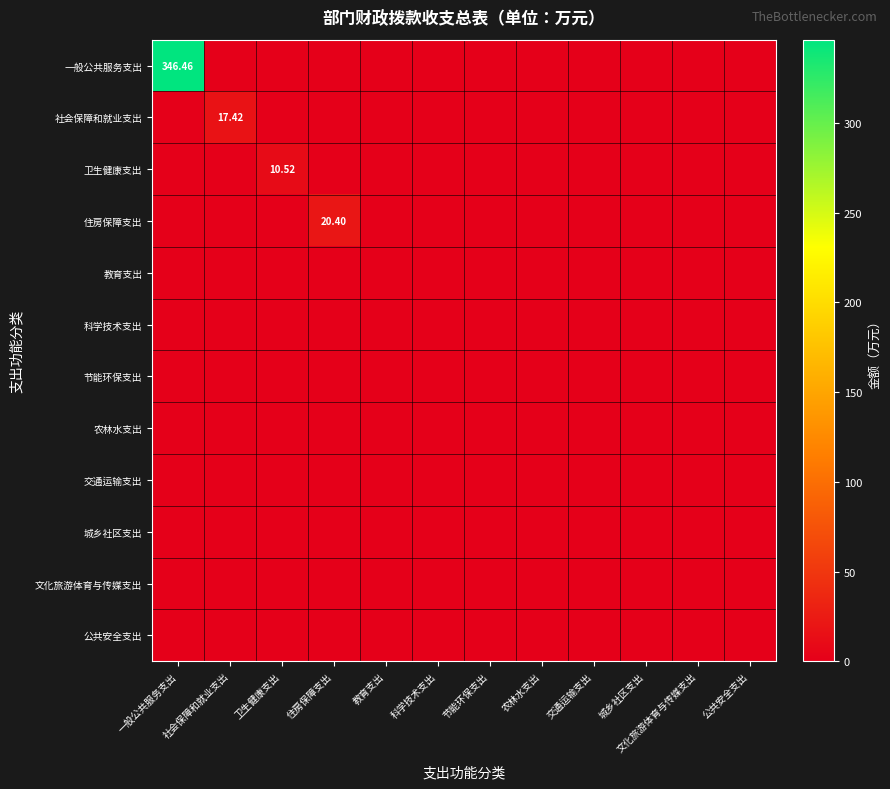

Between 农林水支出 and 公共安全支出, which series saw the biggest shift?

一般公共服务支出